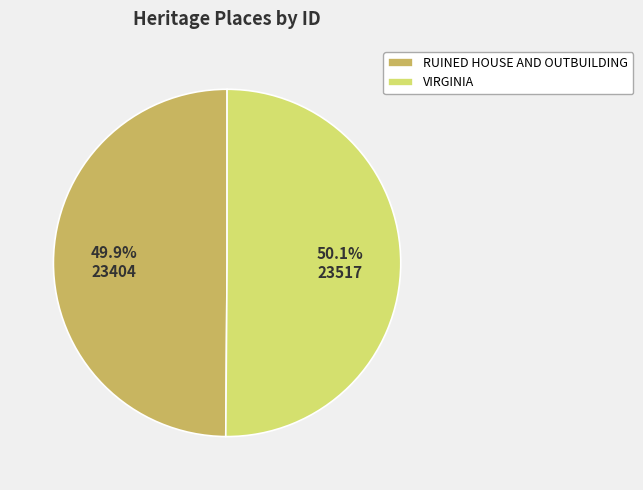

Is the sum of RUINED HOUSE AND OUTBUILDING and VIRGINIA greater than half?

Yes